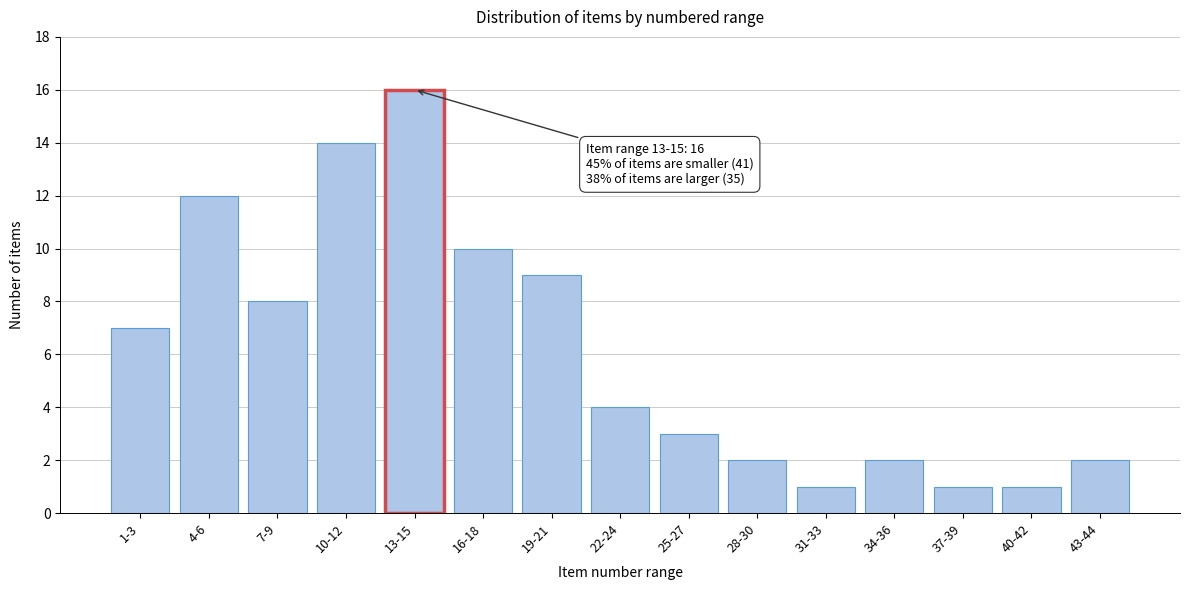

Reading left to right, extract all data points from this chart.

7	12	8	14	16	10	9	4	3	2	1	2	1	1	2